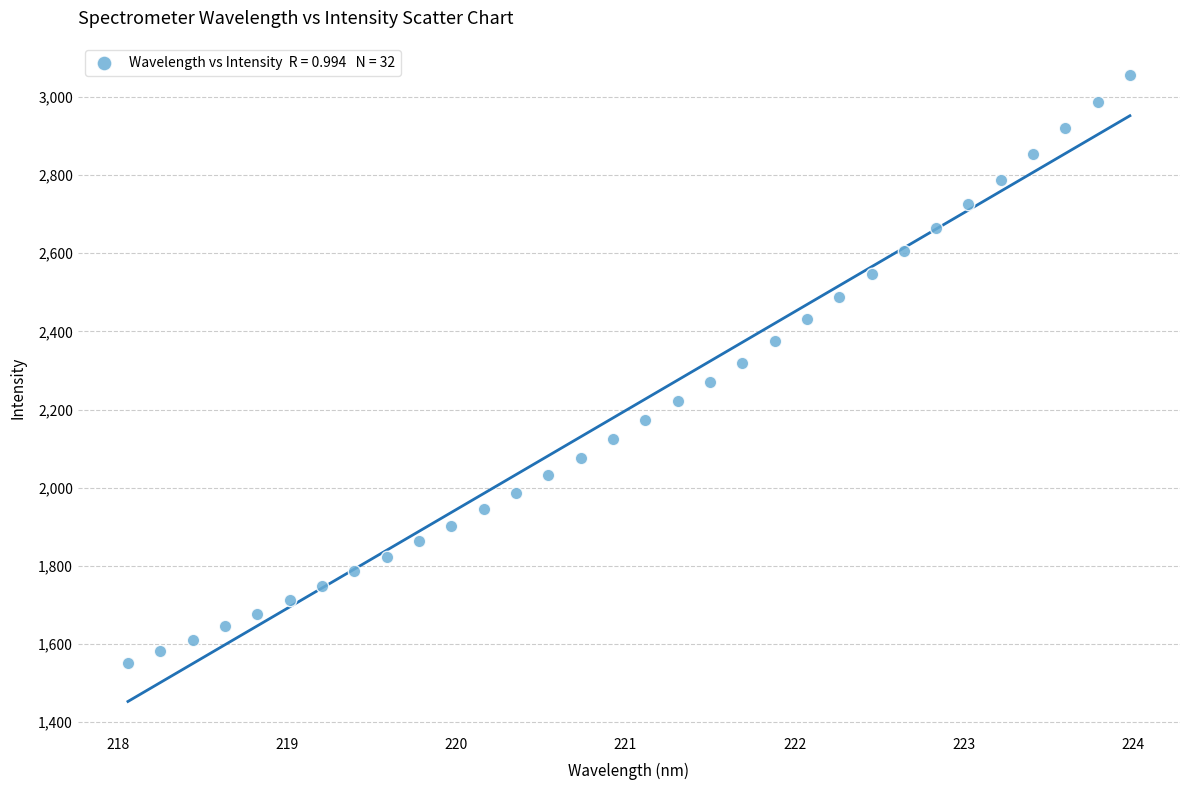

What is the range of Y values (max minus min)?

1506.0